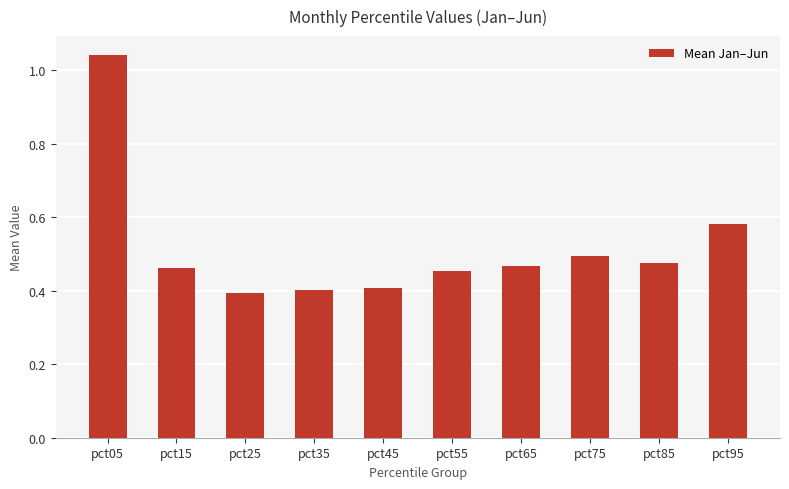

Count the number of data series in this chart.

1